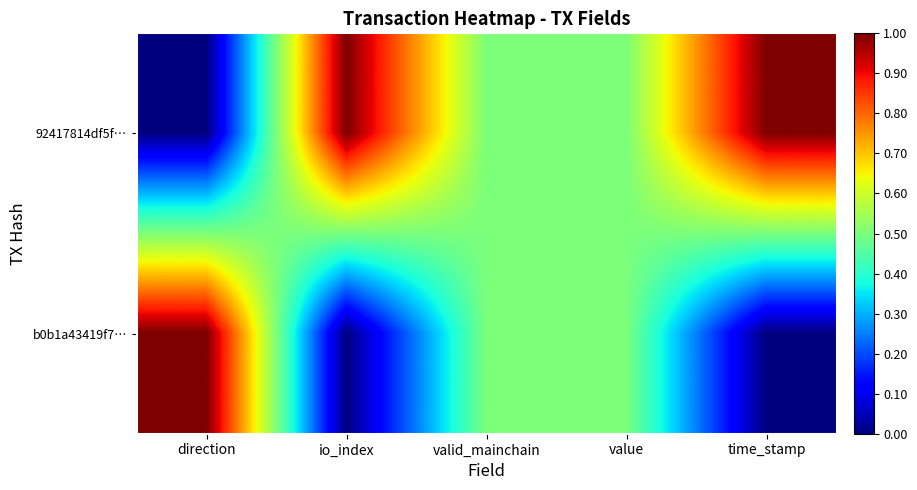

List the series in order of their peak value, lowest first.

92417814df5f…, b0b1a43419f7…